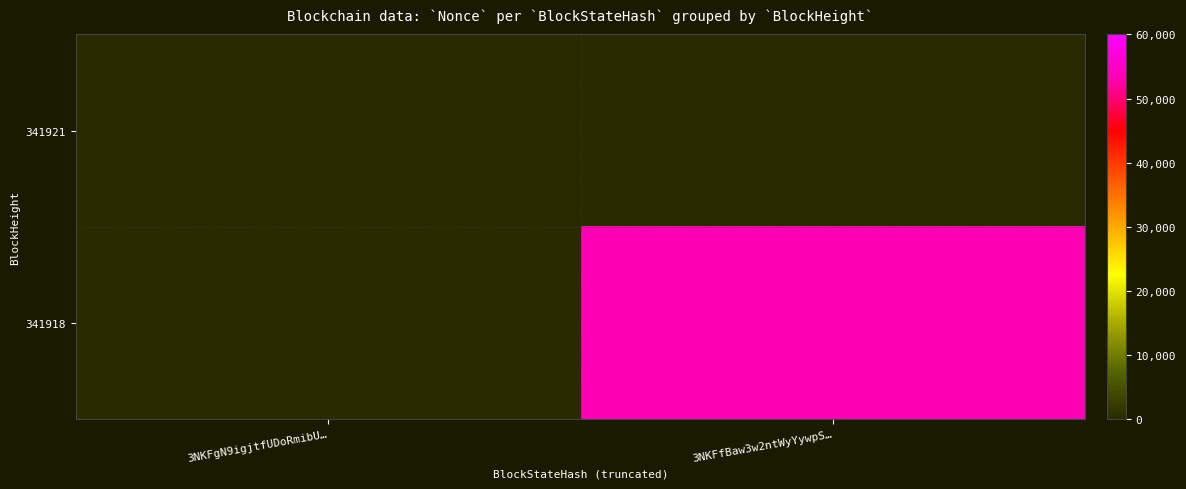

Between 3NKFgN9igjtfUDoRmibU… and 3NKFfBaw3w2ntWyYywpS…, which series saw the biggest shift?

341918